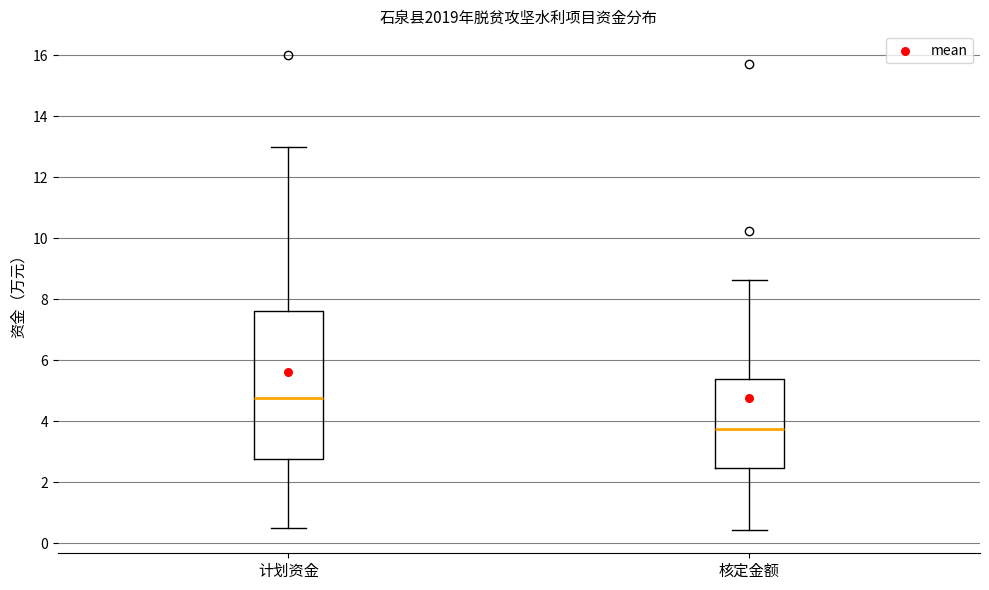

Reading left to right, transcribe this box plot: for each box, give where its median line is, the range the box spans, and where its two whiskers end, as read against the y-axis. The values are not printed on the chart, so give them approximately, as read against the axis.

计划资金: median 4.8, box 2.8 to 7.6, whiskers 0.6 to 13.0
核定金额: median 3.8, box 2.4 to 5.4, whiskers 0.4 to 8.6